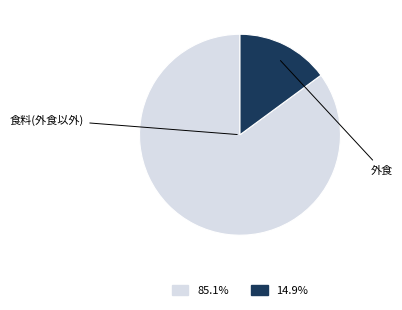

How many segments does this pie chart have?

2